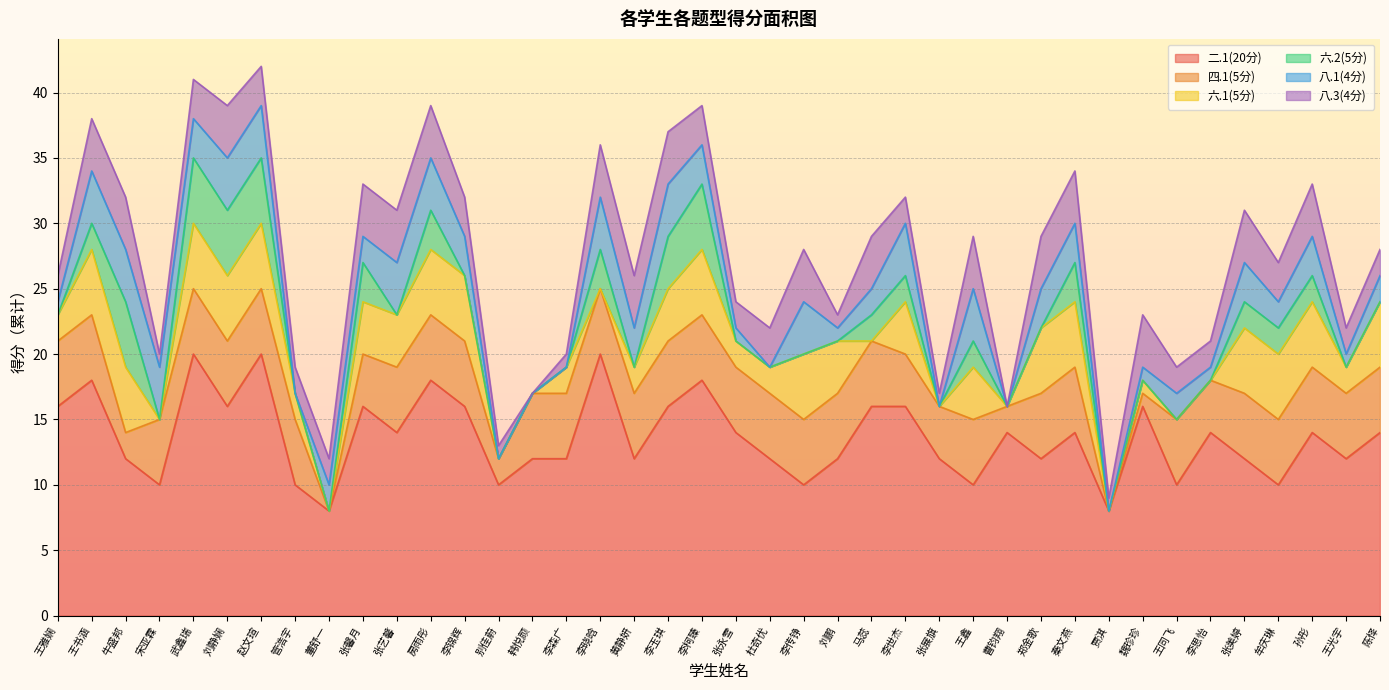

True or false: 八.3(4分) has a value of 4 at 马蕊.

True